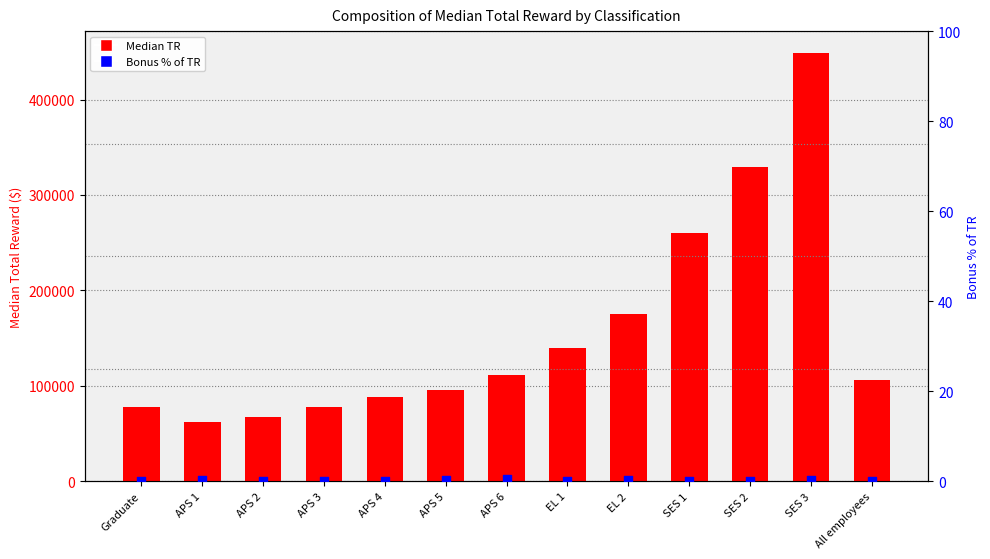

At how many categories does at least one series exceed 371624?

1